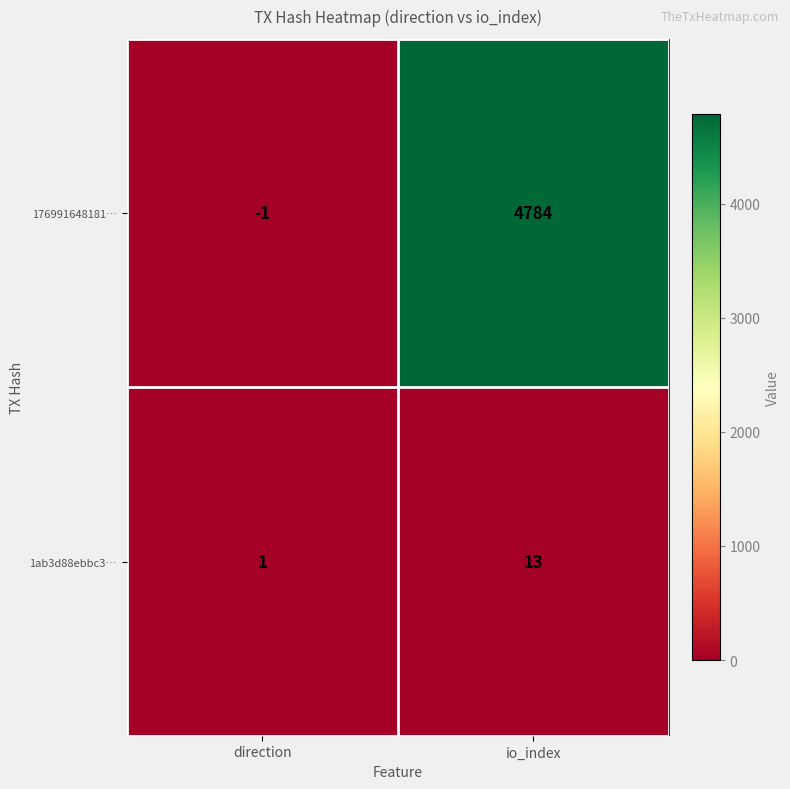

True or false: 1ab3d88ebbc3… has a value of 13 at io_index.

True